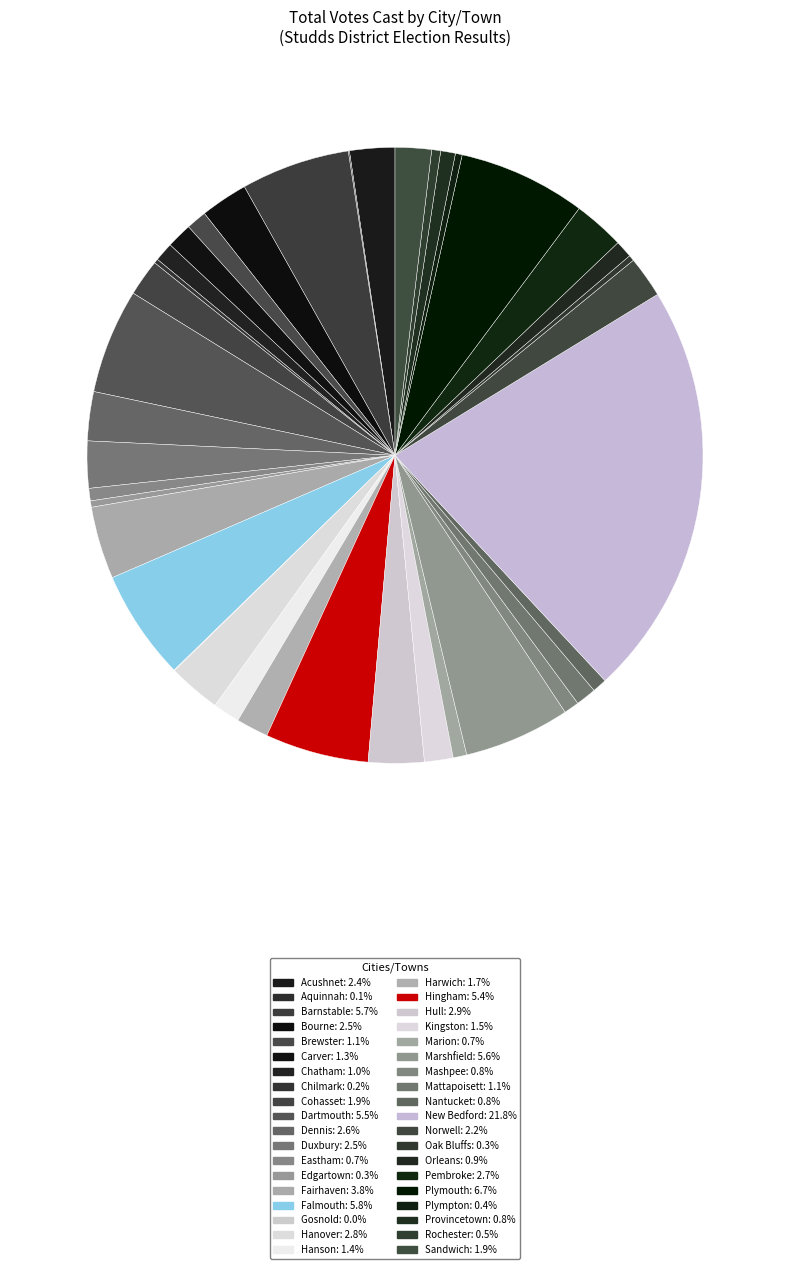

How many slices are in this pie chart?

38